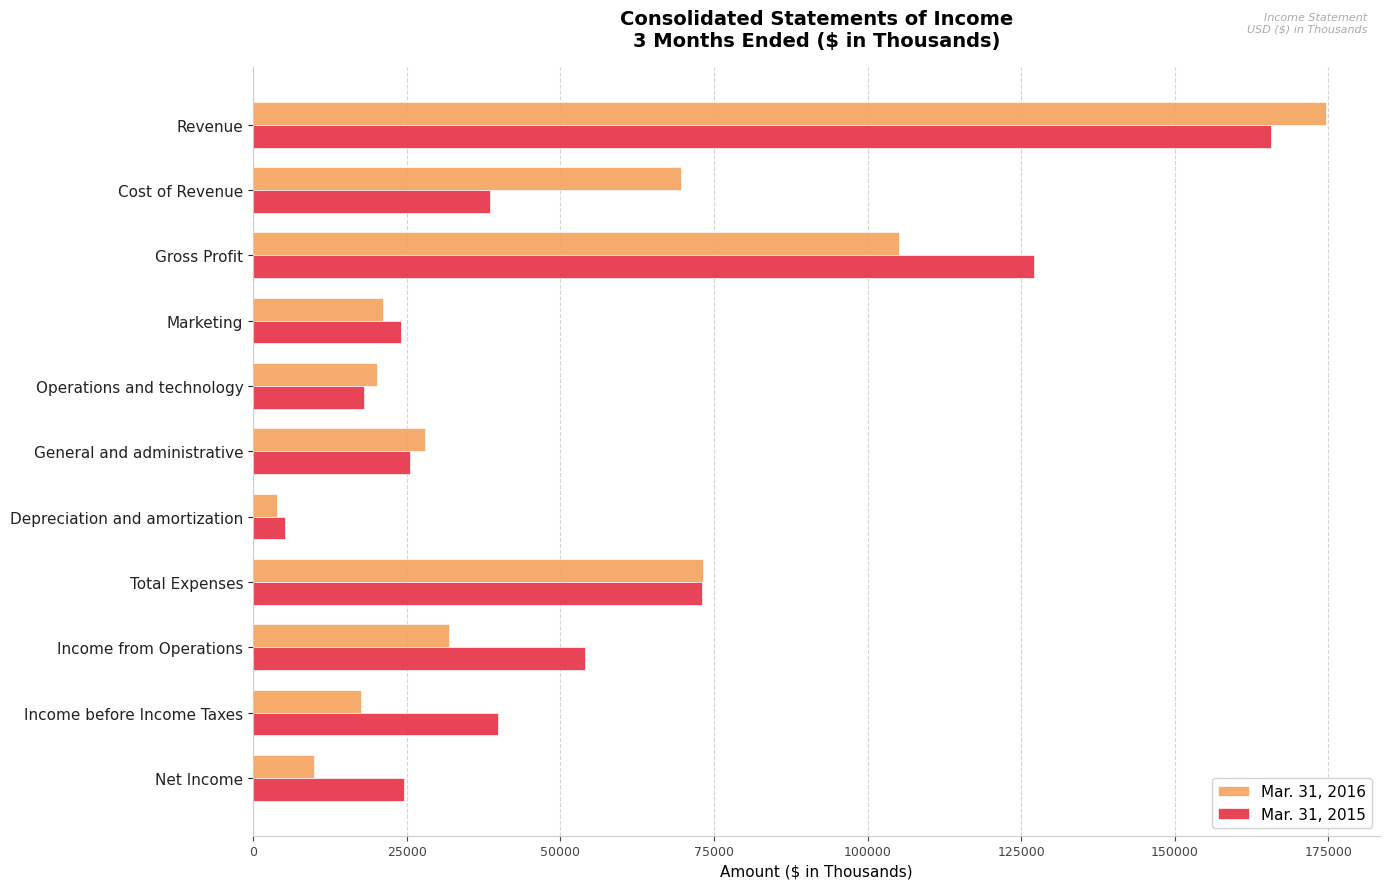

List the series in order of their peak value, lowest first.

Mar. 31, 2015, Mar. 31, 2016